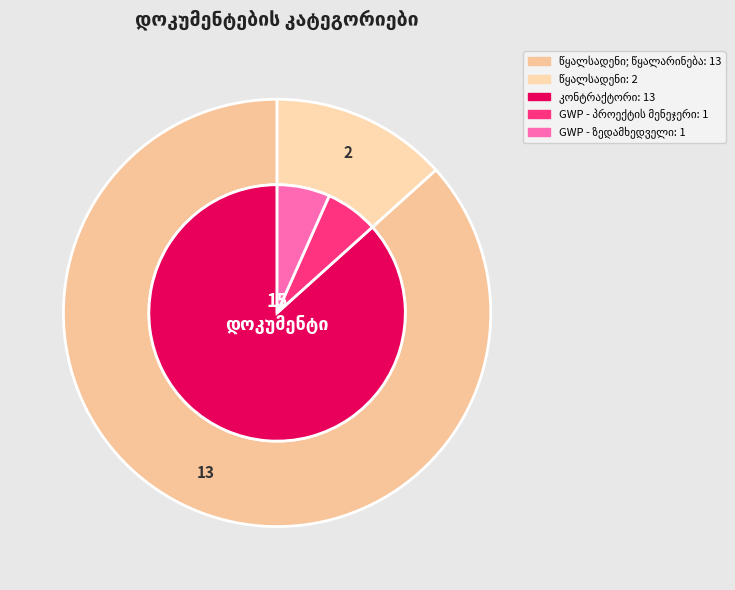

Does წყალსადენი; წყალარინება account for over 50% of the chart?

Yes